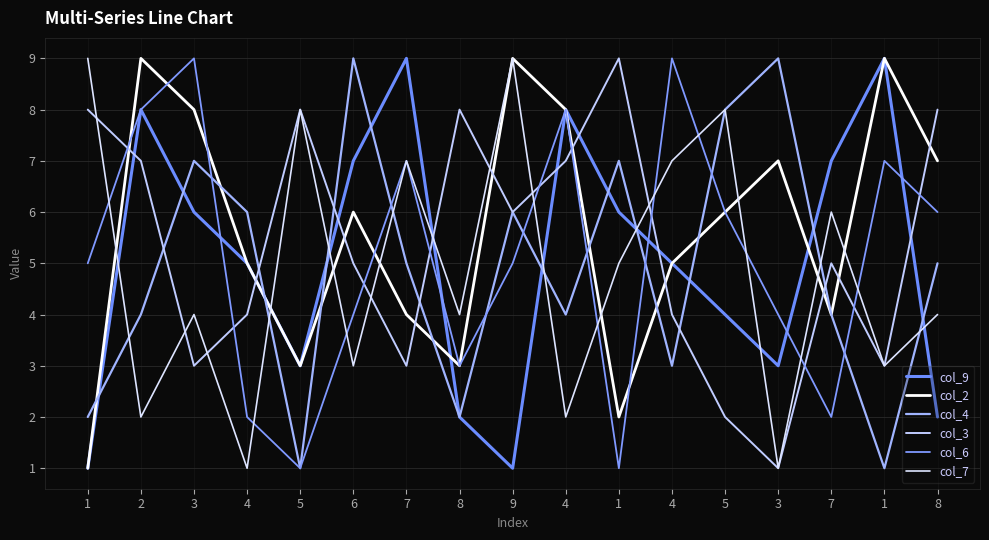

Reading left to right, list all the values displayed in this chart.

col_9: 1	8	6	5	3	7	9	2	1	8	6	5	4	3	7	9	2
col_2: 1	9	8	5	3	6	4	3	9	8	2	5	6	7	4	9	7
col_4: 2	4	7	6	1	9	5	2	6	4	7	3	8	9	4	1	5
col_3: 8	7	3	4	8	5	3	8	6	7	9	4	2	1	5	3	8
col_6: 5	8	9	2	1	4	7	3	5	8	1	9	6	4	2	7	6
col_7: 9	2	4	1	8	3	7	4	9	2	5	7	8	1	6	3	4